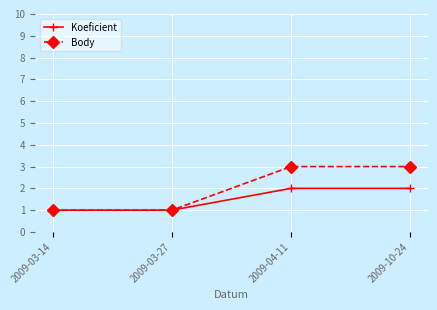

What is the average value of the Koeficient series?

2